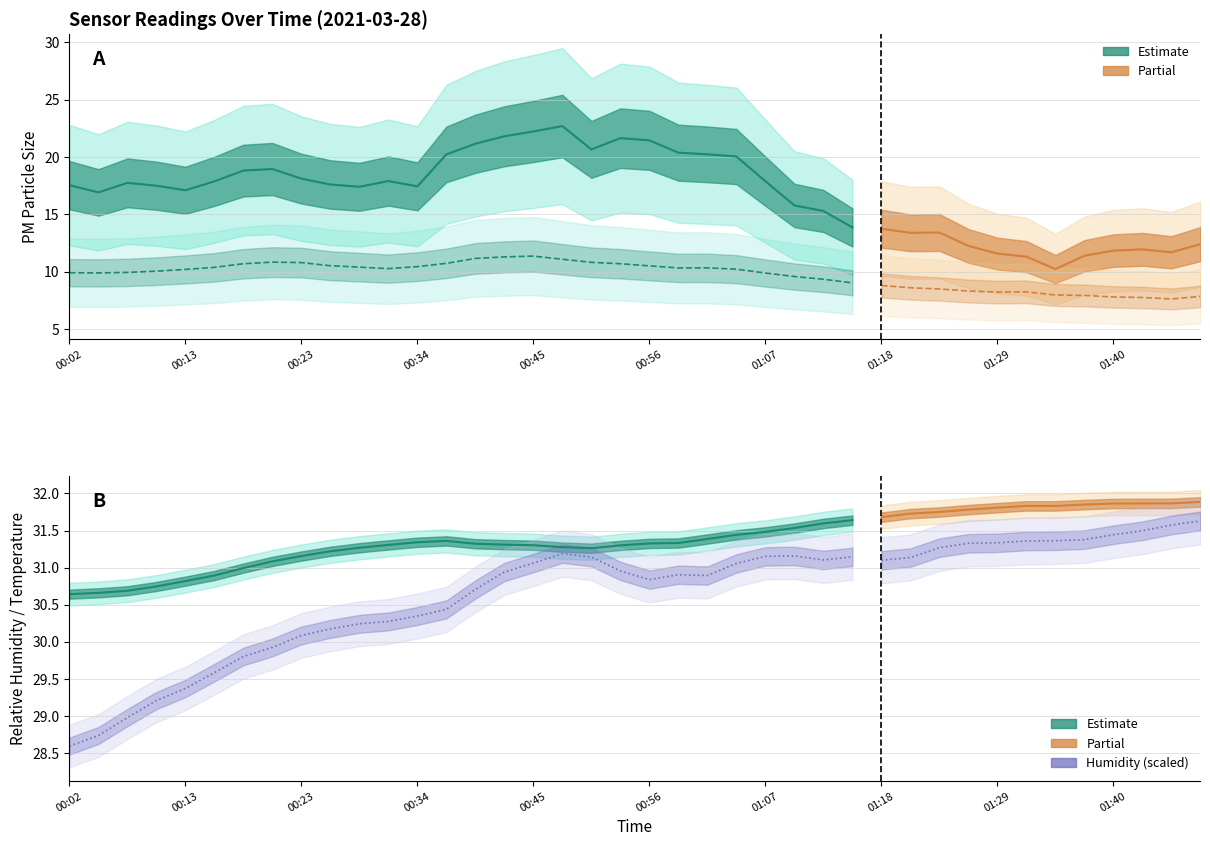

Is it true that SDS_P1 equals 30.6 at 01:07?

False